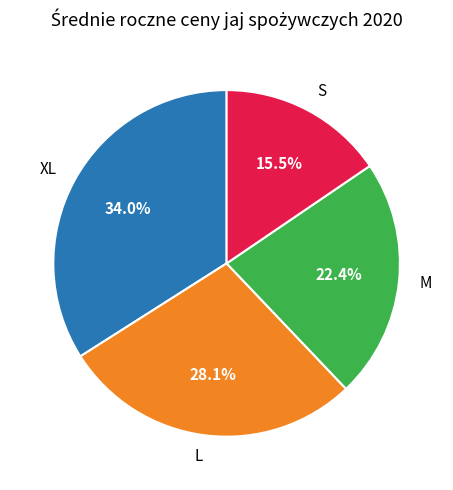

Which has a higher value, L or M?

L